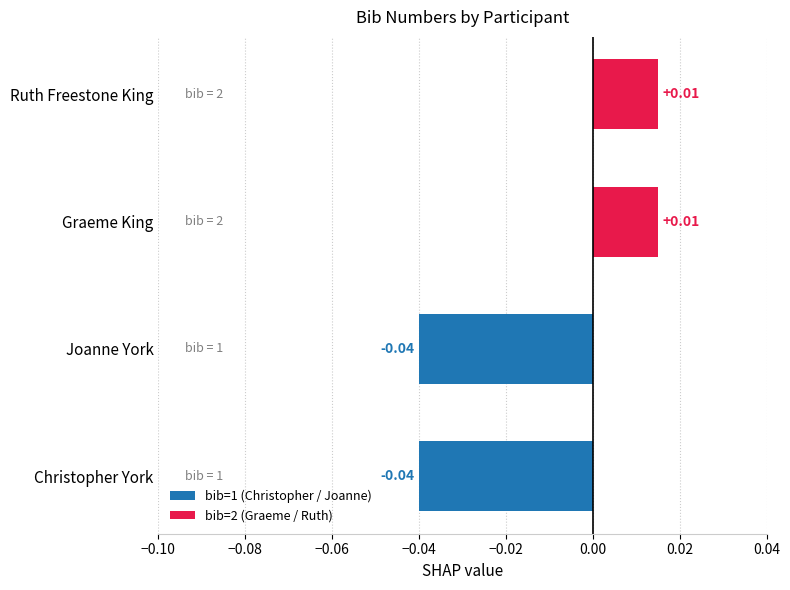

Between Graeme King and Joanne York, which is larger?

Graeme King